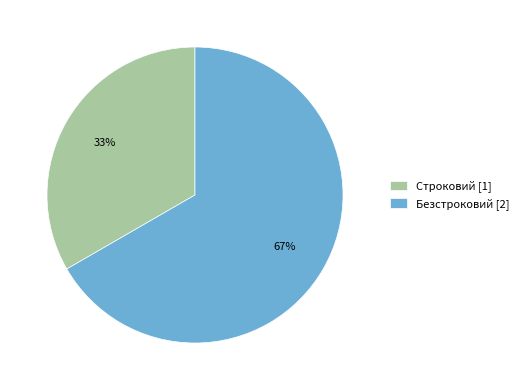

To the nearest percent, what is the average slice percentage?

50%